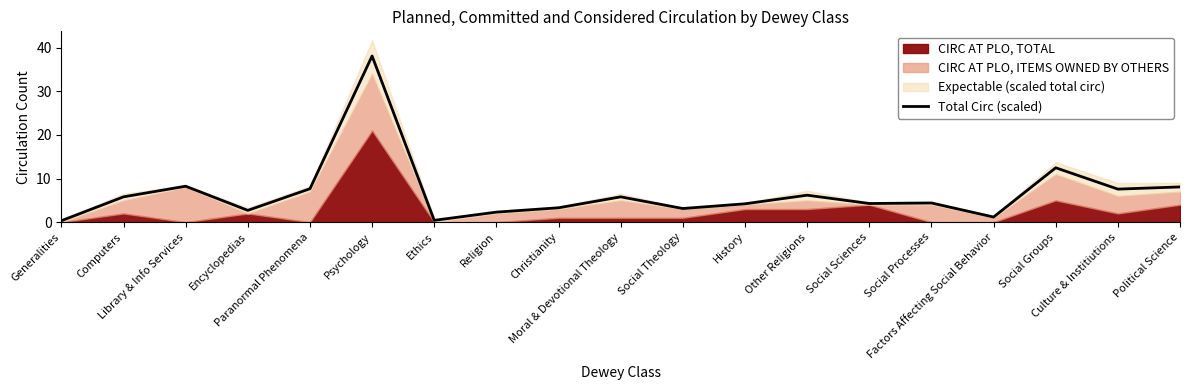

List the labels in order of value, largest first.

Psychology, Social Groups, Library & Info Services, Political Science, Paranormal Phenomena, Culture & Institiutions, Other Religions, Computers, Moral & Devotional Theology, Social Processes, Social Sciences, History, Christianity, Social Theology, Encyclopedias, Religion, Factors Affecting Social Behavior, Ethics, Generalities